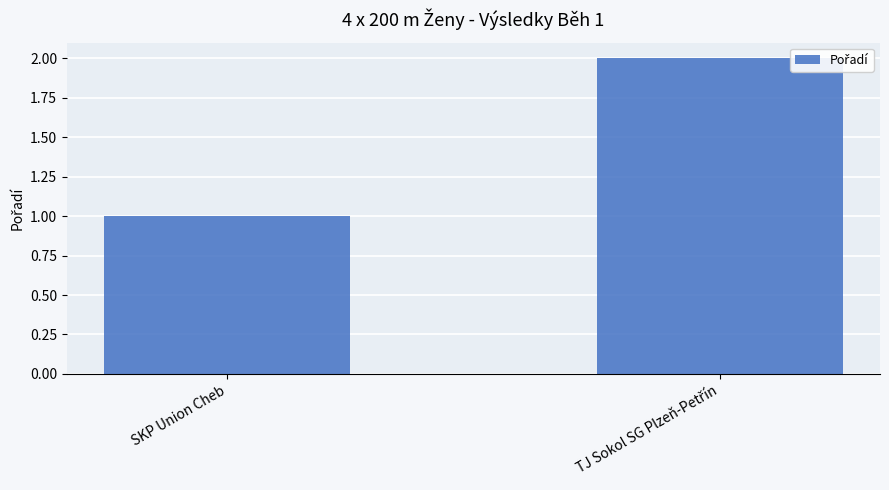

What is the label of the 1st bar from the left?

SKP Union Cheb